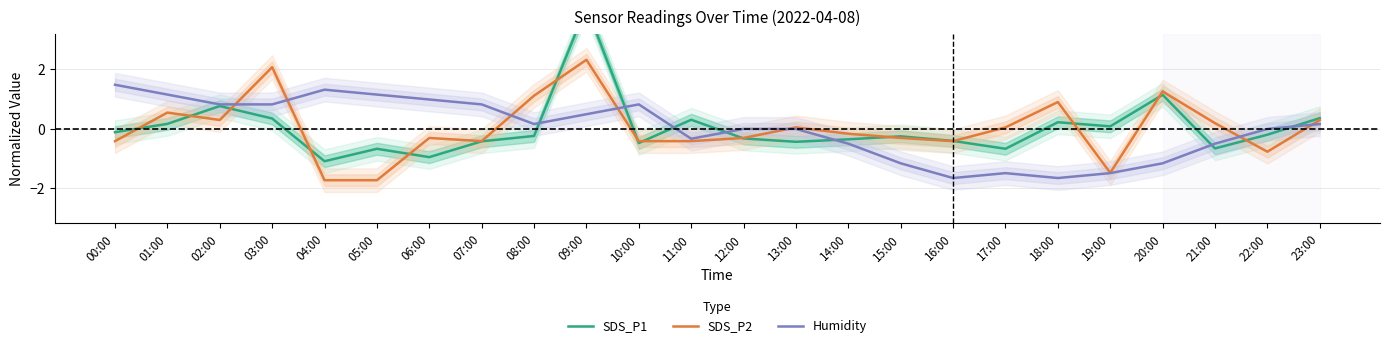

True or false: SDS_P2 has a value of -0.4 at 07:00.

True